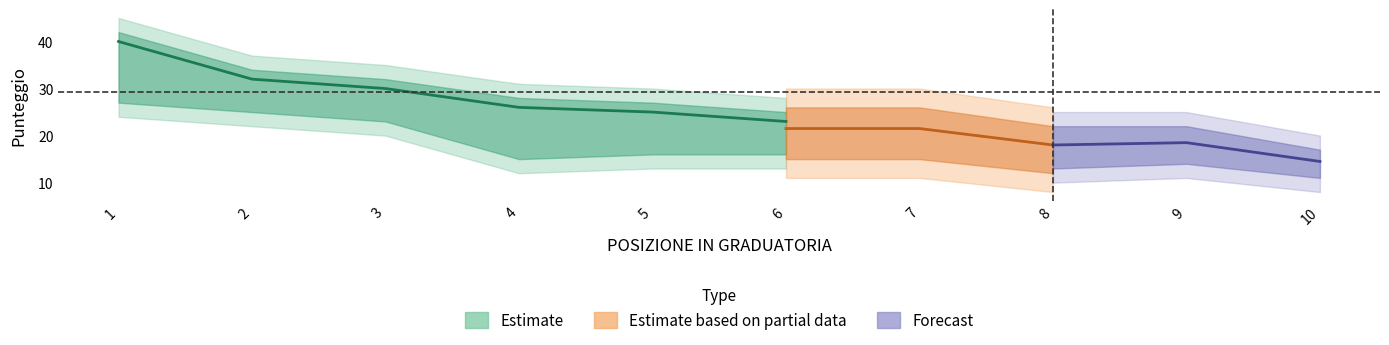

Count the number of categories in the chart.

10